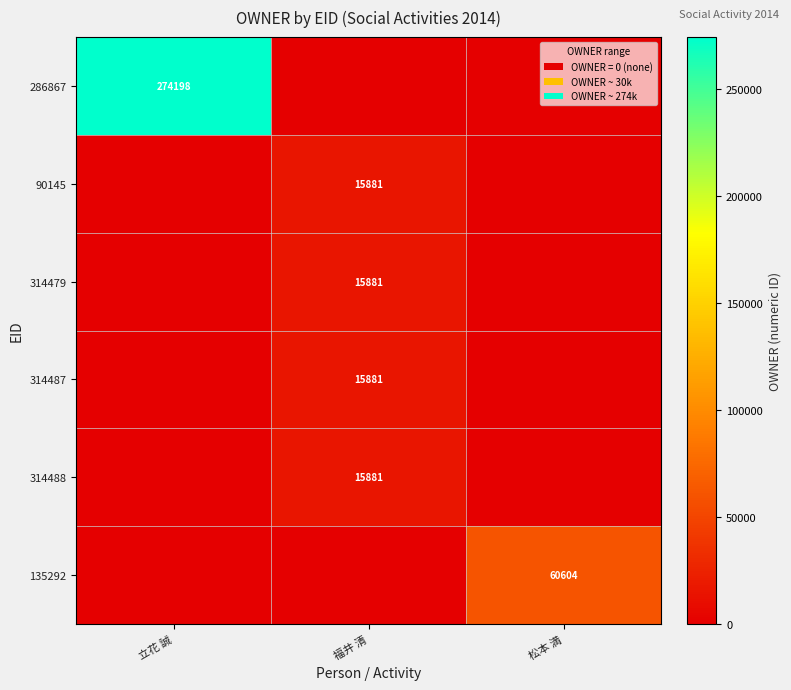

The 314479 series shows 7773 at 福井 清. True or false?

False